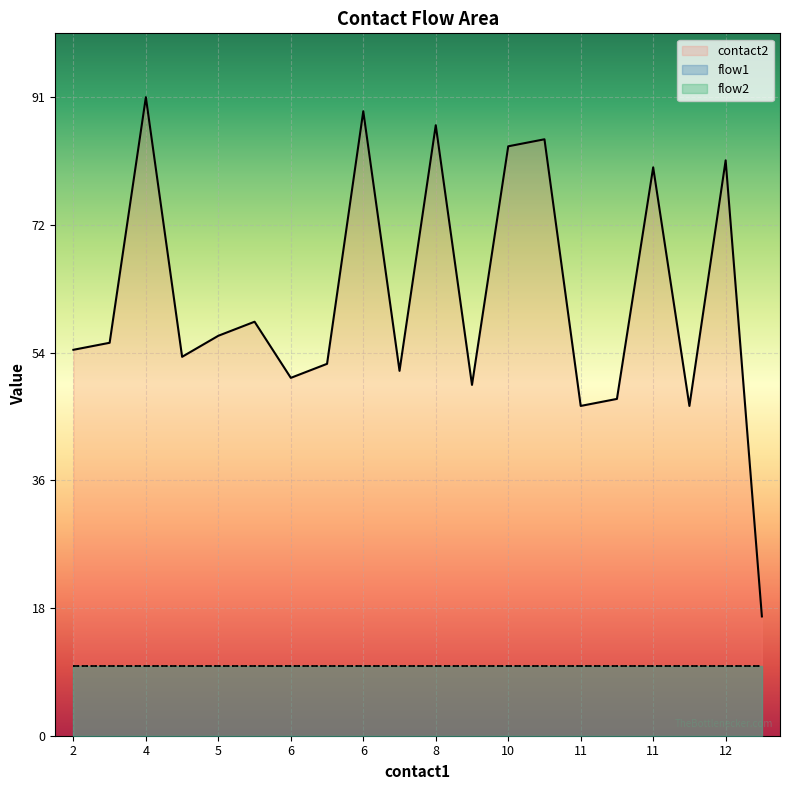

Is the value of flow2 at 5 greater than the value of contact2 at 14?

No